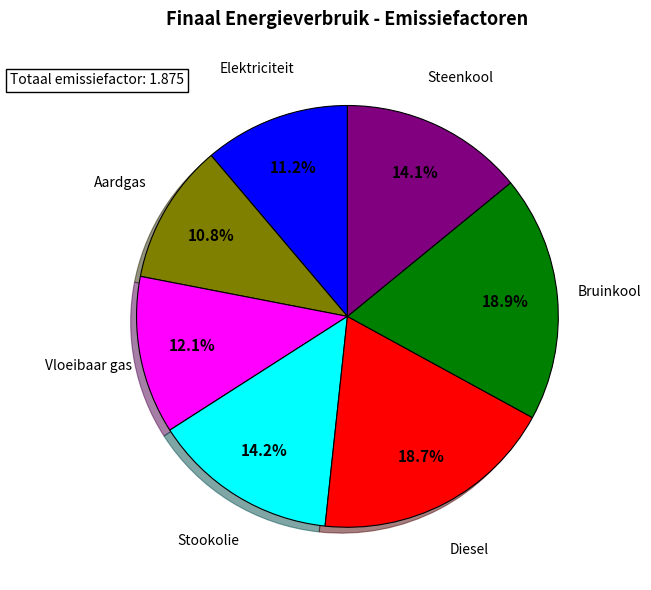

Is there any slice that represents more than half of the pie?

No